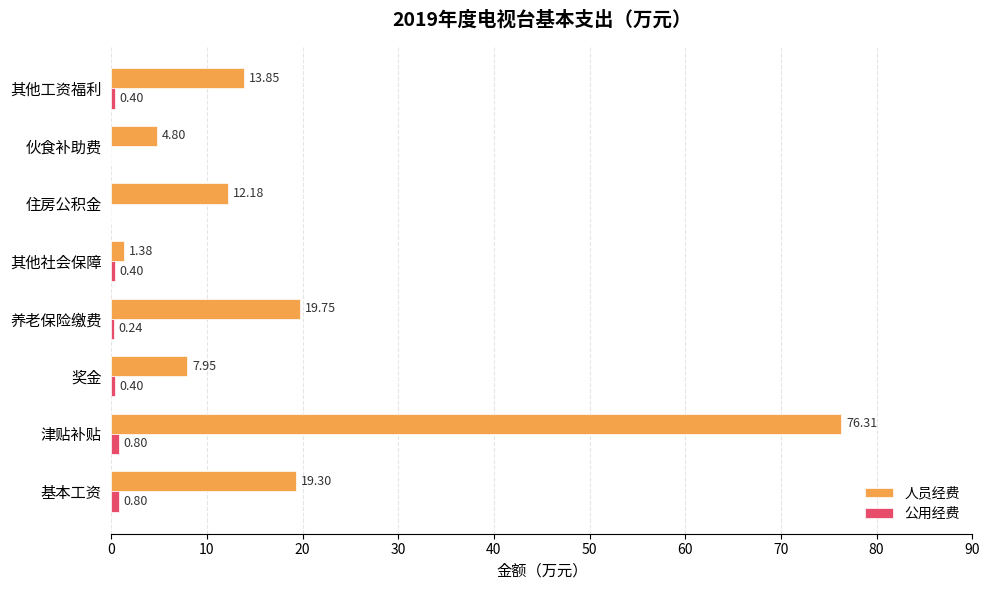

Which series has the largest range (max minus min)?

人员经费